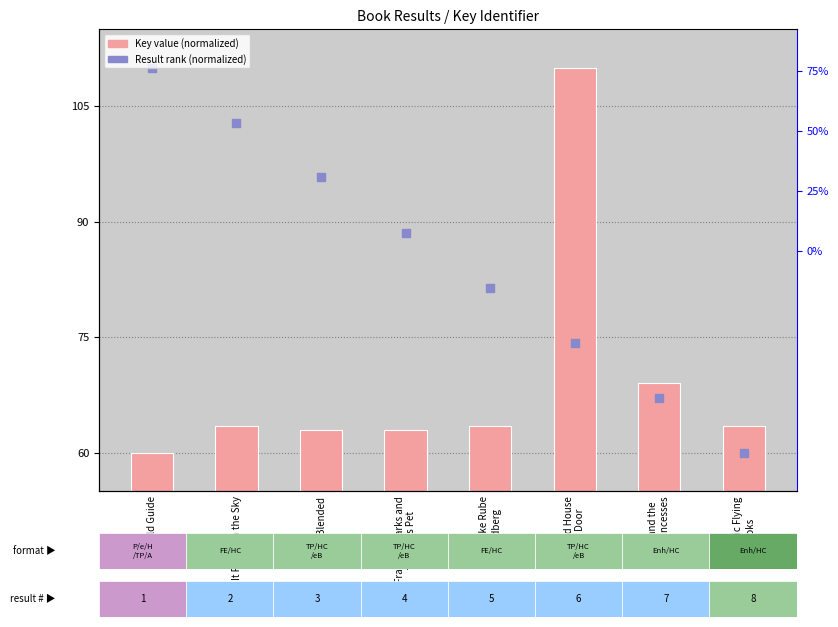

Which series contains the lowest Y value?

Key value (normalized)